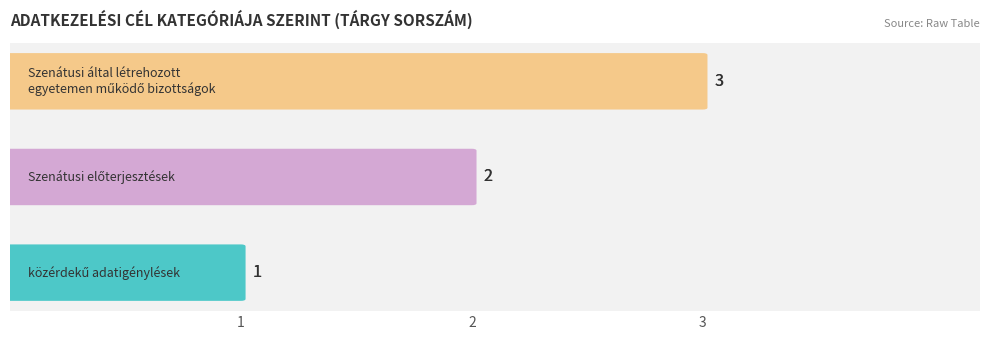

At which category does the chart reach its peak across all series?

Szenátusi által létrehozott egyetemen működő bizottságok